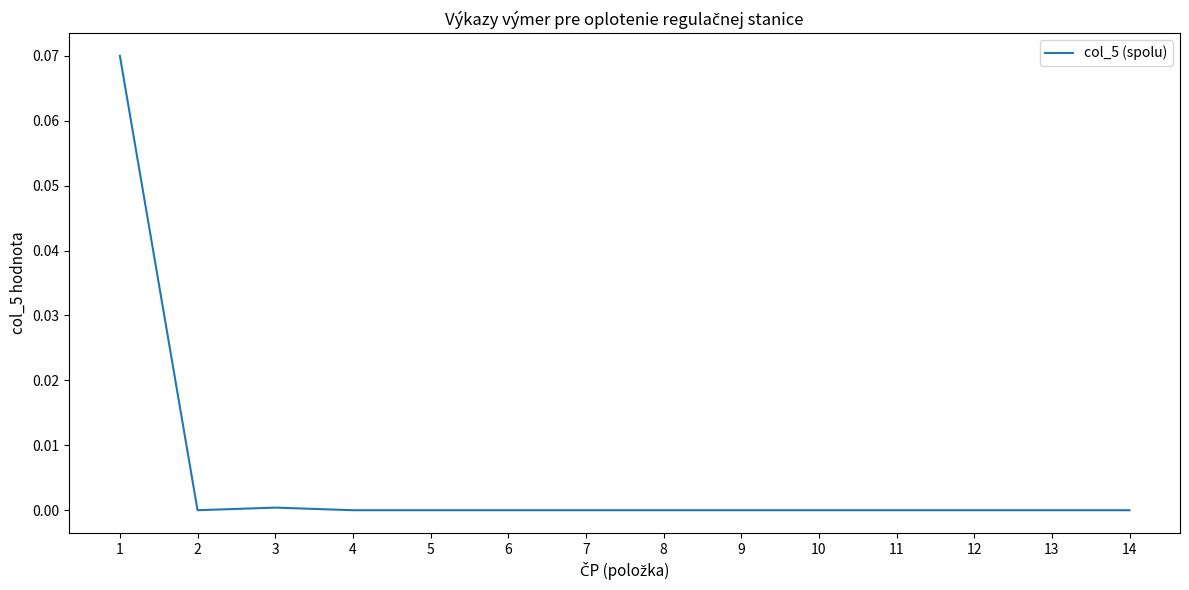

The value at 2 is 0.0. True or false?

True